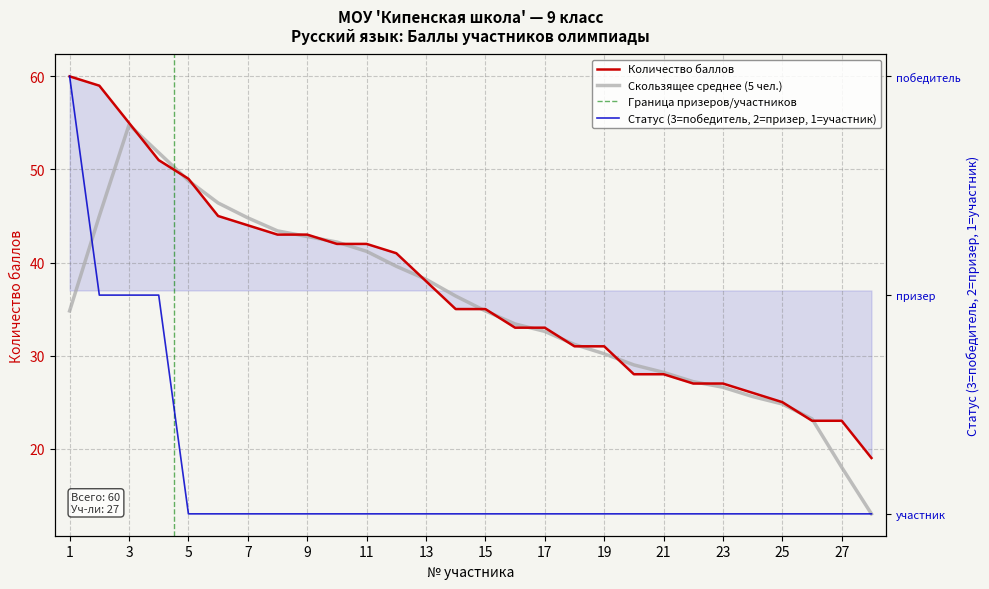

True or false: there are more than 1 points higher than both neighbors.

False